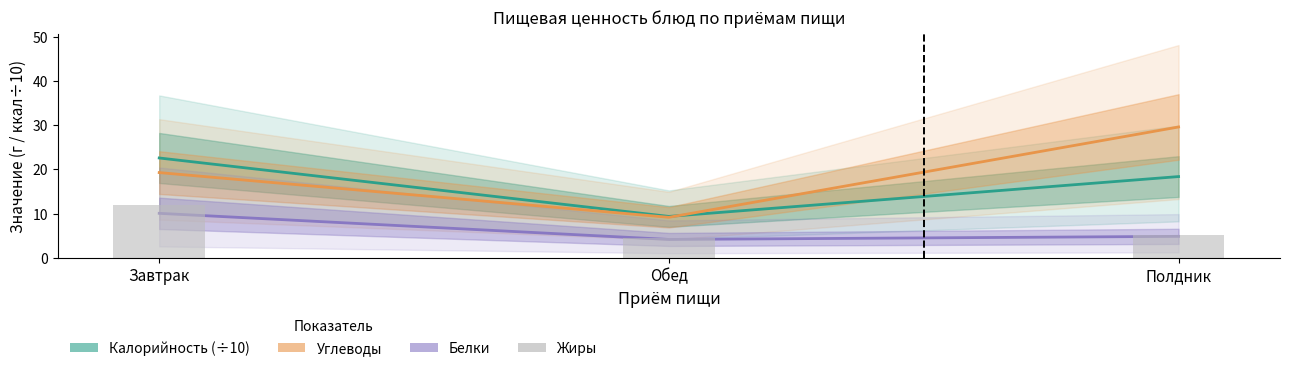

Which category has the highest value across all series?

Полдник